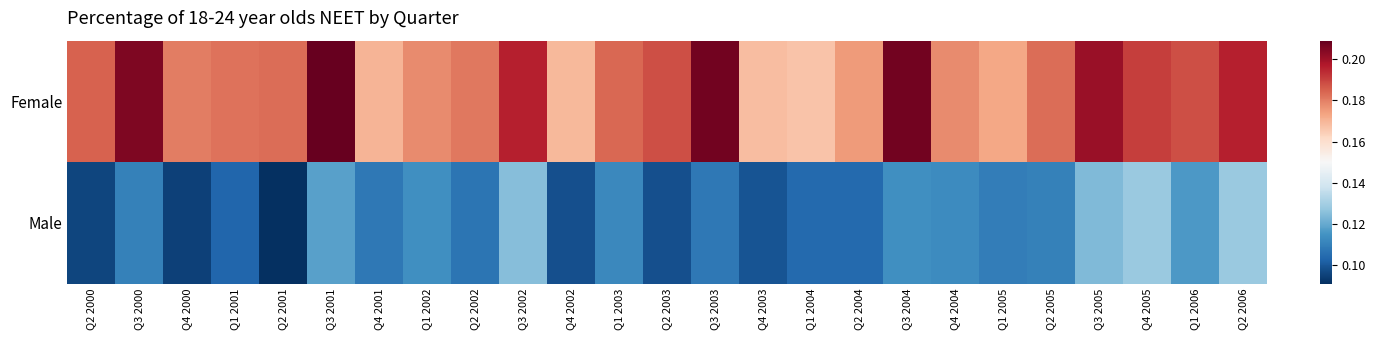

Reading left to right, what are all the values shown in this chart?

Female: Q2 2000=0.2	Q3 2000=0.2	Q4 2000=0.2	Q1 2001=0.2	Q2 2001=0.2	Q3 2001=0.2	Q4 2001=0.2	Q1 2002=0.2	Q2 2002=0.2	Q3 2002=0.2	Q4 2002=0.2	Q1 2003=0.2	Q2 2003=0.2	Q3 2003=0.2	Q4 2003=0.2	Q1 2004=0.2	Q2 2004=0.2	Q3 2004=0.2	Q4 2004=0.2	Q1 2005=0.2	Q2 2005=0.2	Q3 2005=0.2	Q4 2005=0.2	Q1 2006=0.2	Q2 2006=0.2
Male: Q2 2000=0.1	Q3 2000=0.1	Q4 2000=0.1	Q1 2001=0.1	Q2 2001=0.1	Q3 2001=0.1	Q4 2001=0.1	Q1 2002=0.1	Q2 2002=0.1	Q3 2002=0.1	Q4 2002=0.1	Q1 2003=0.1	Q2 2003=0.1	Q3 2003=0.1	Q4 2003=0.1	Q1 2004=0.1	Q2 2004=0.1	Q3 2004=0.1	Q4 2004=0.1	Q1 2005=0.1	Q2 2005=0.1	Q3 2005=0.1	Q4 2005=0.1	Q1 2006=0.1	Q2 2006=0.1